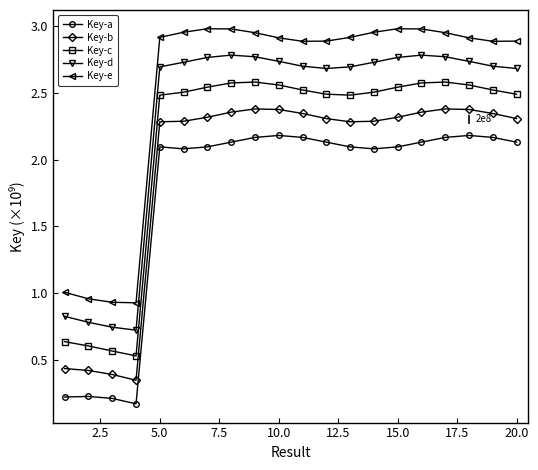

How many lines are shown in the chart?

5